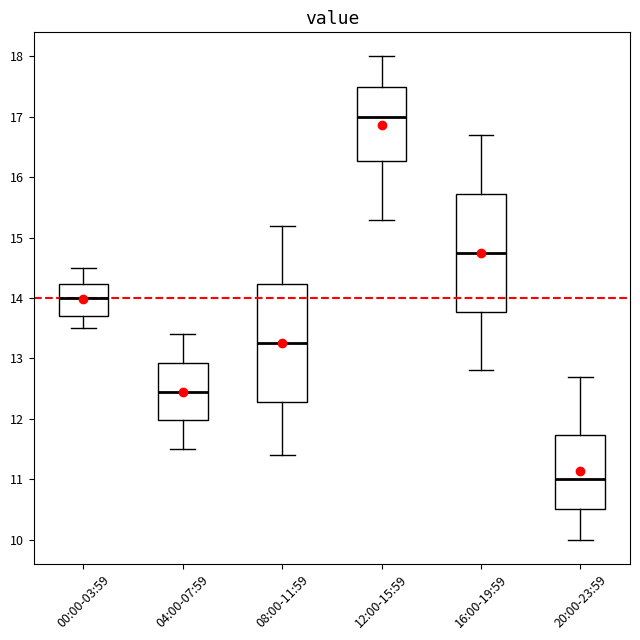

Where does the median line of the box for 12:00-15:59 sit on the y-axis? The values are not printed on the chart, so give them approximately, as read against the axis.

17.0